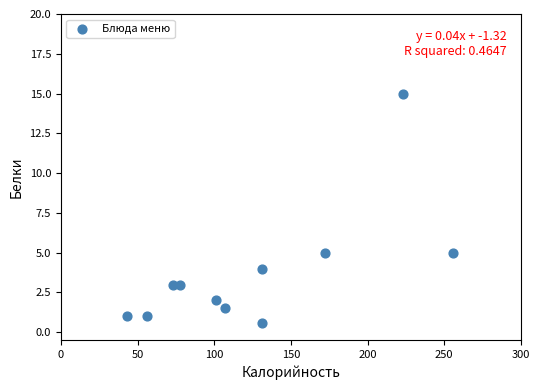

What is the average Y value?

3.7